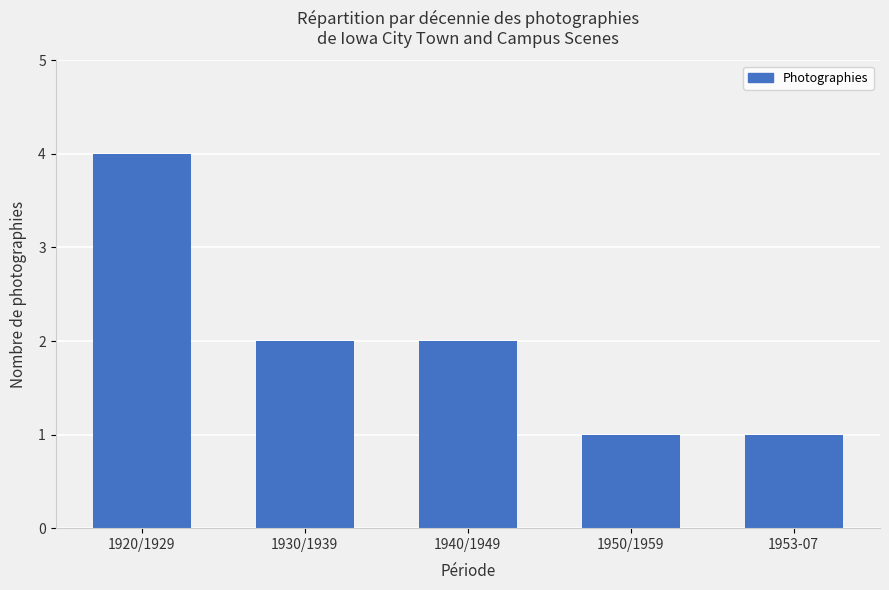

What is the change in value from 1920/1929 to 1950/1959?

-3